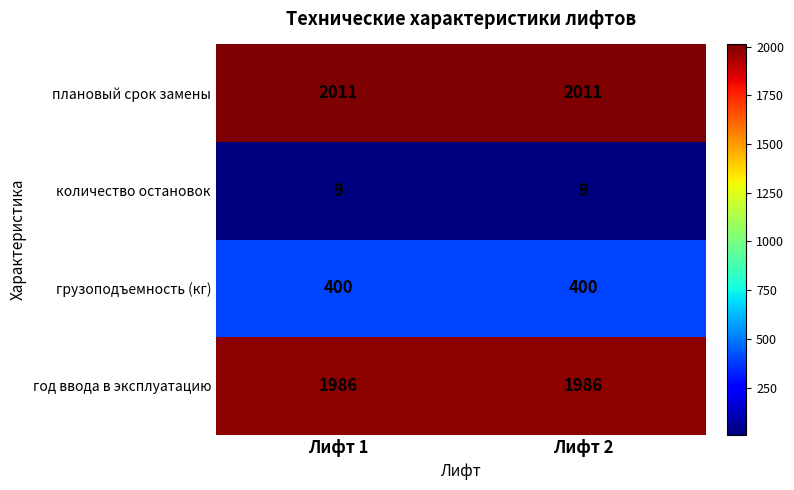

What is the smallest value displayed?

9